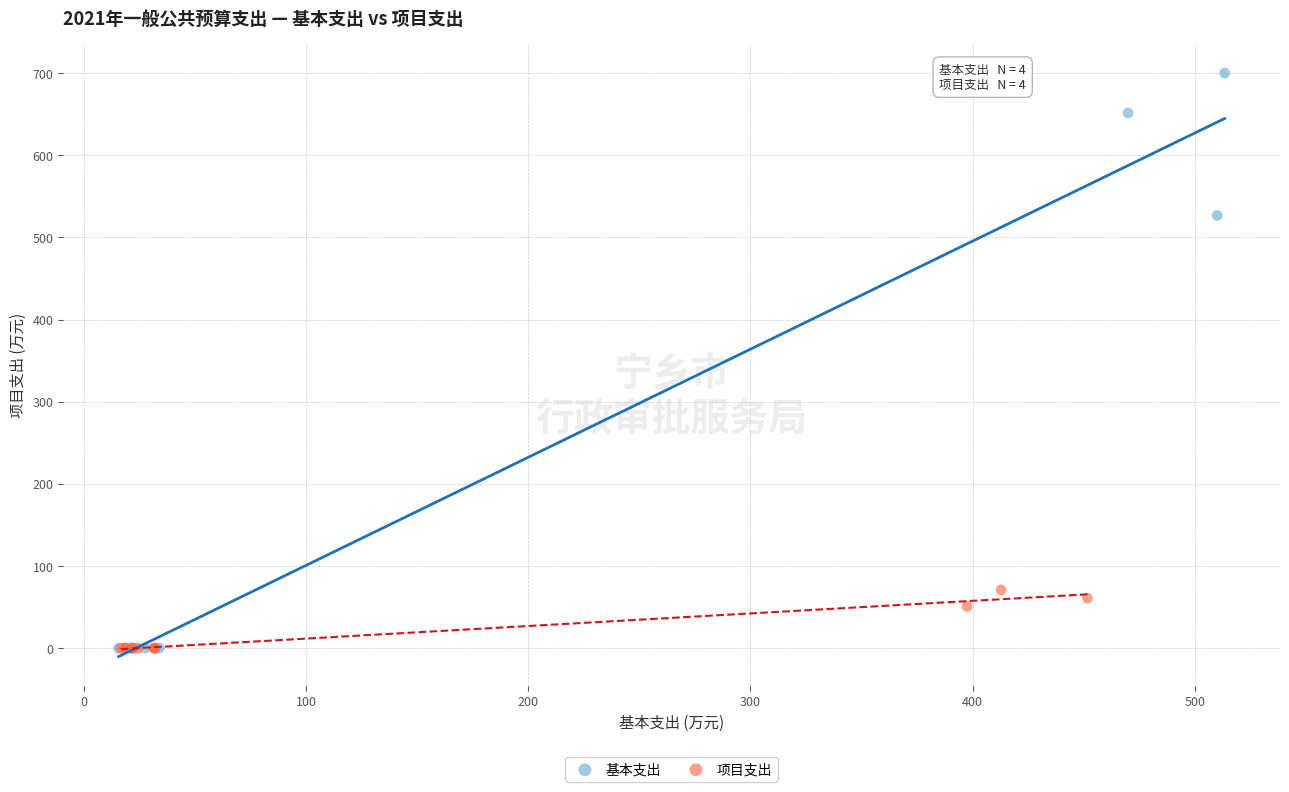

Which series has the largest Y range (max minus min)?

基本支出